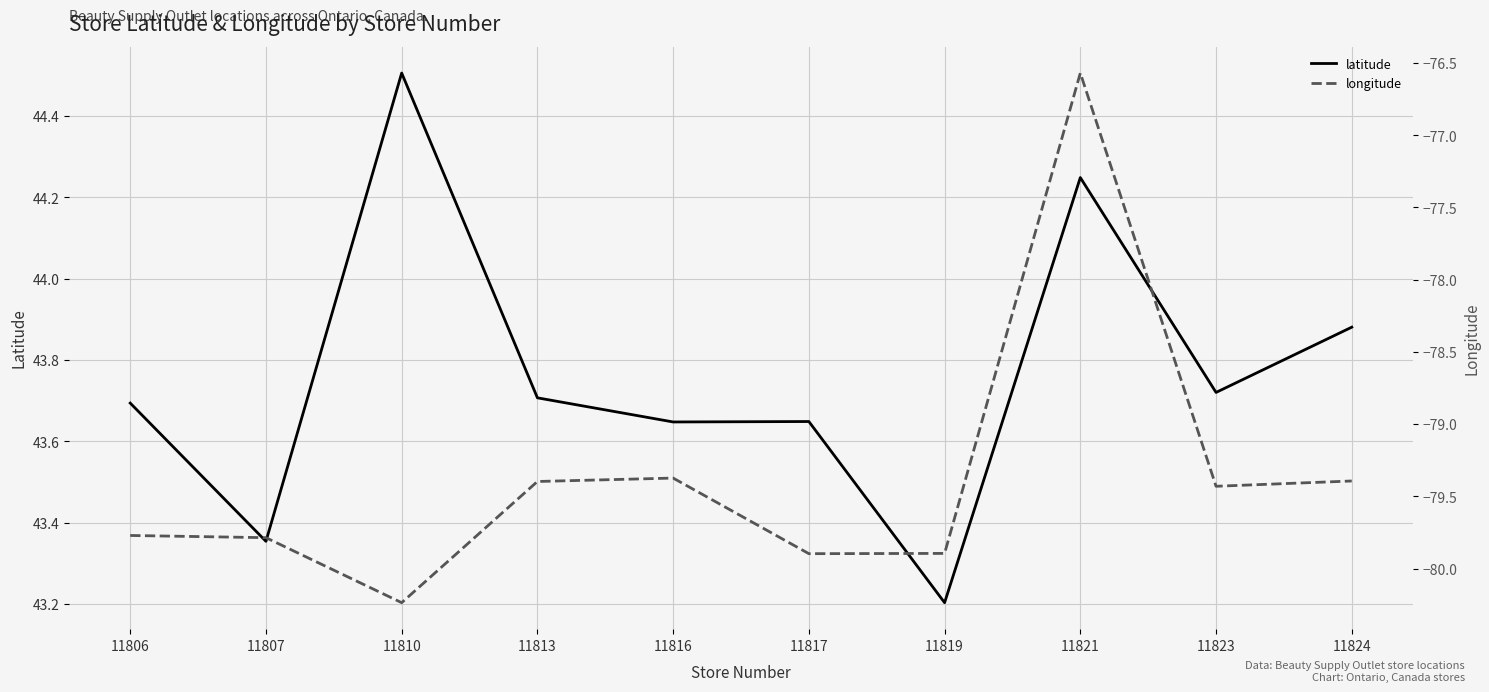

The value of longitude at 11821 is -114.9. True or false?

False